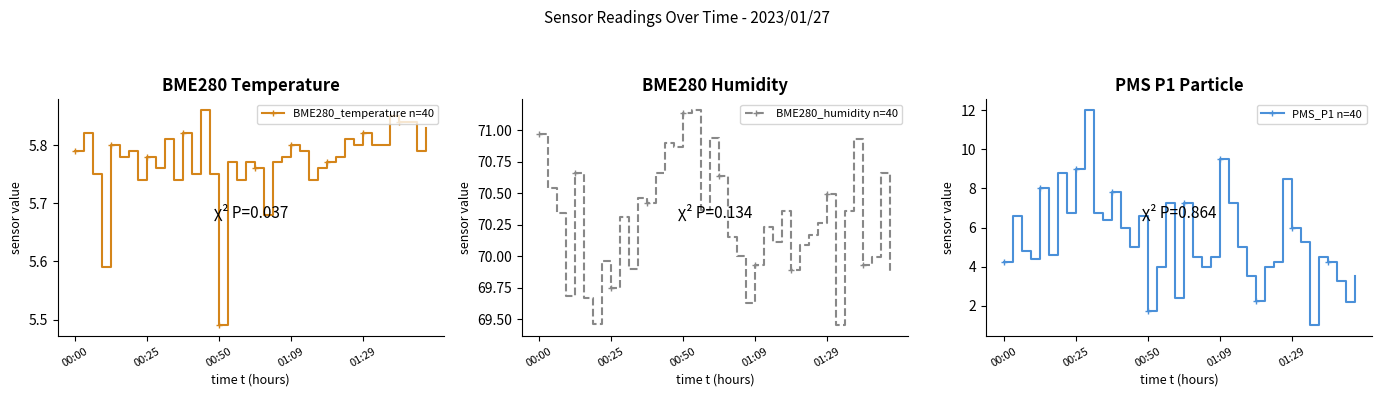

What position from the right is 23?

17